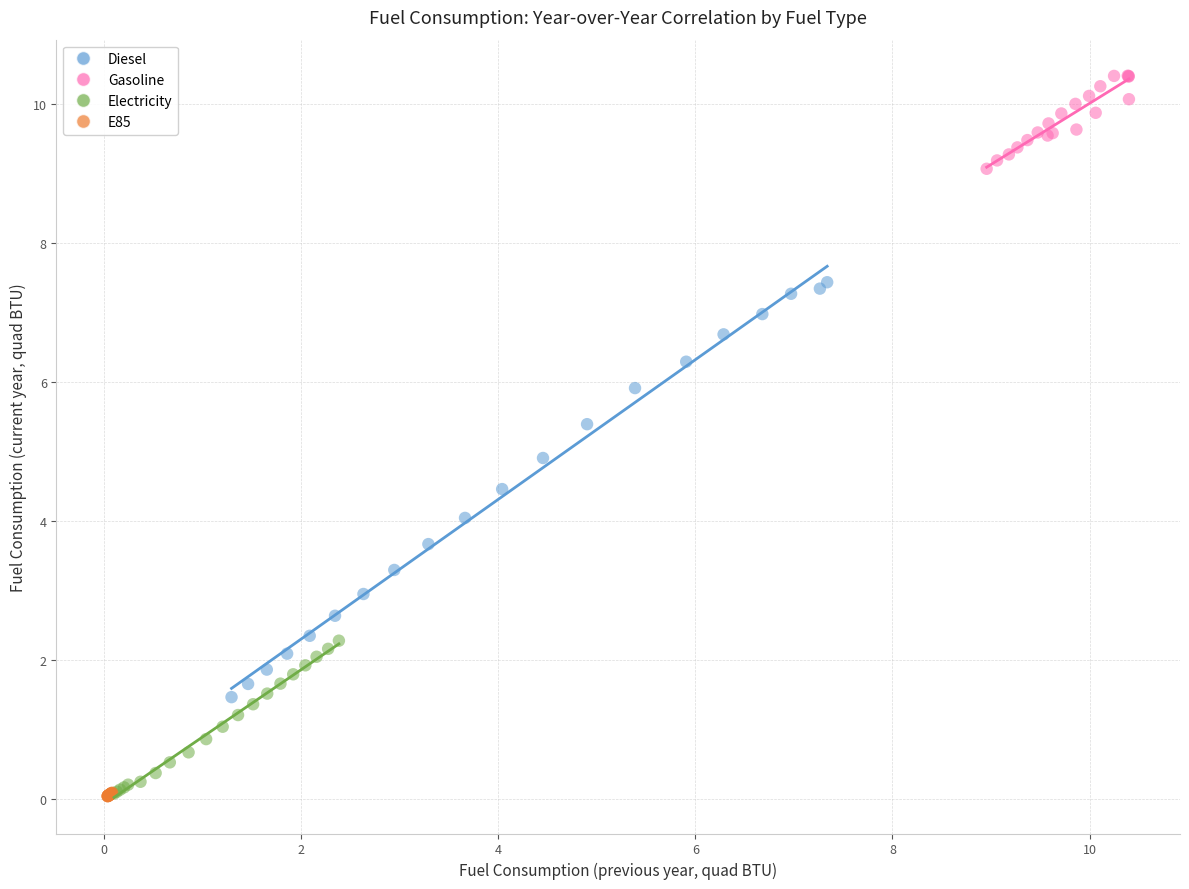

Which series has the largest Y range (max minus min)?

Diesel